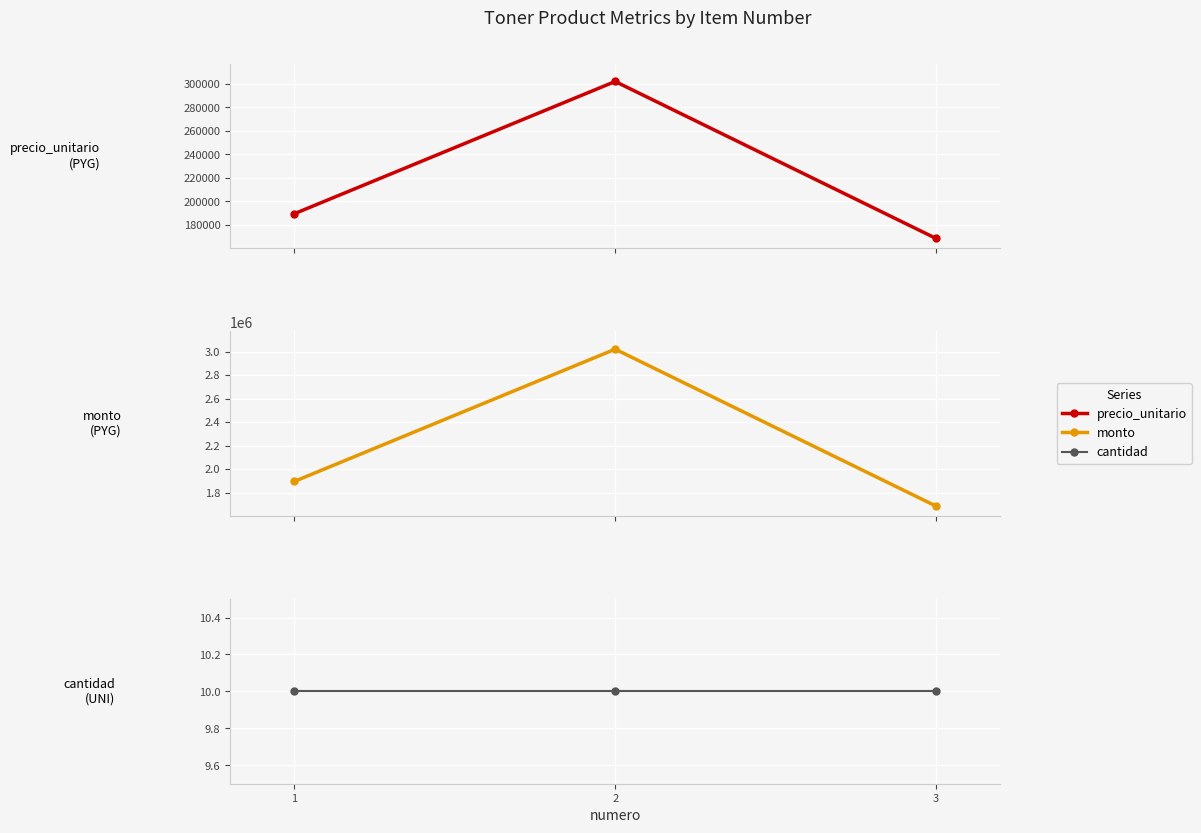

At which label is cantidad closest to 10?

1